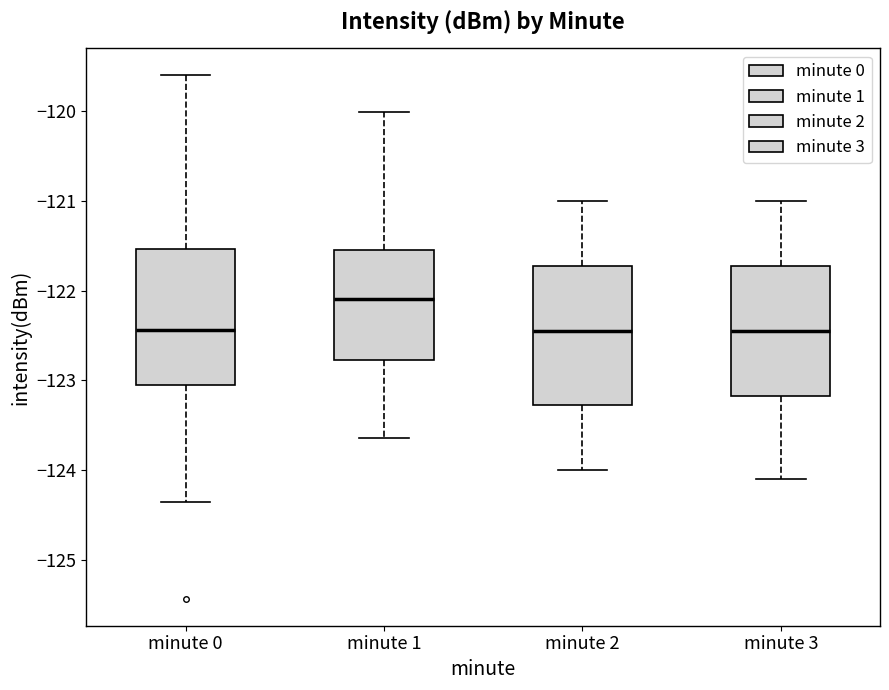

Reading left to right, transcribe this box plot: for each box, give where its median line is, the range the box spans, and where its two whiskers end, as read against the y-axis. The values are not printed on the chart, so give them approximately, as read against the axis.

minute 0: median -122.4, box -123.1 to -121.5, whiskers -124.4 to -119.6
minute 1: median -122.1, box -122.8 to -121.5, whiskers -123.6 to -120.0
minute 2: median -122.4, box -123.3 to -121.7, whiskers -124.0 to -121.0
minute 3: median -122.4, box -123.2 to -121.7, whiskers -124.1 to -121.0